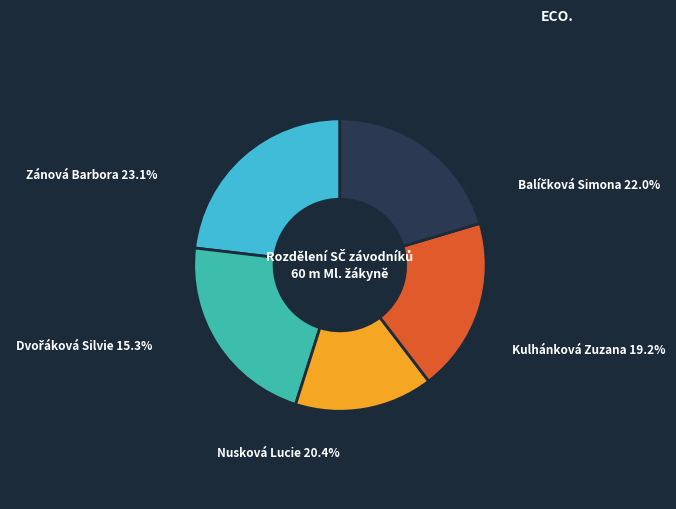

Is there a majority slice in this chart?

No